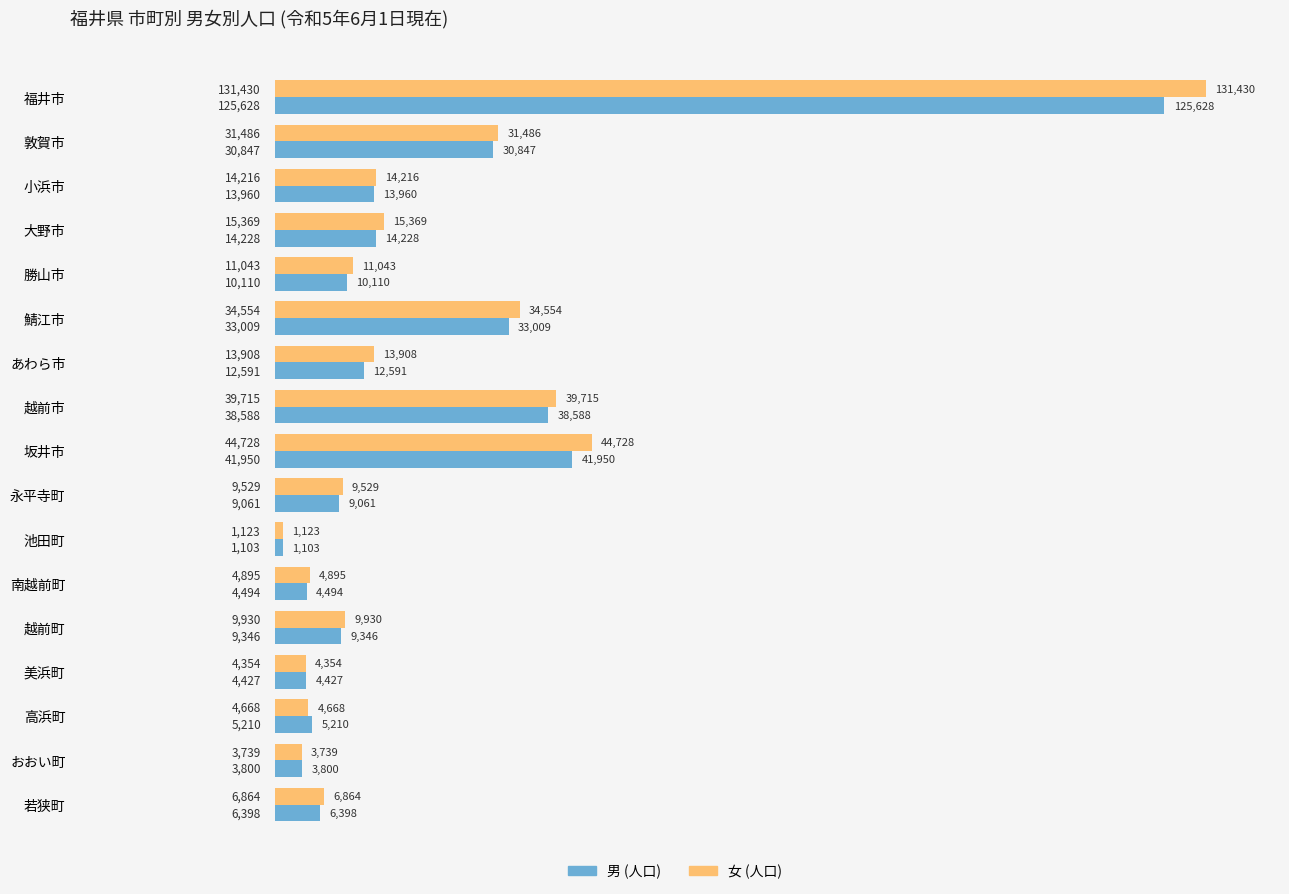

How many categories are shown in the chart?

17